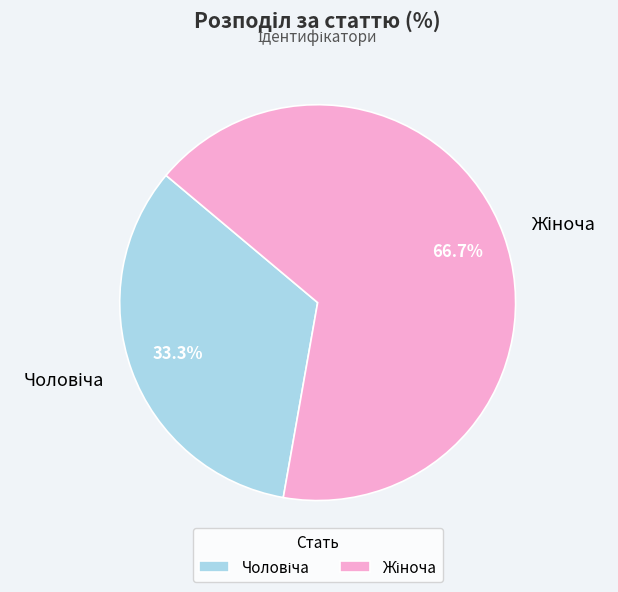

Is there any slice that represents more than half of the pie?

Yes